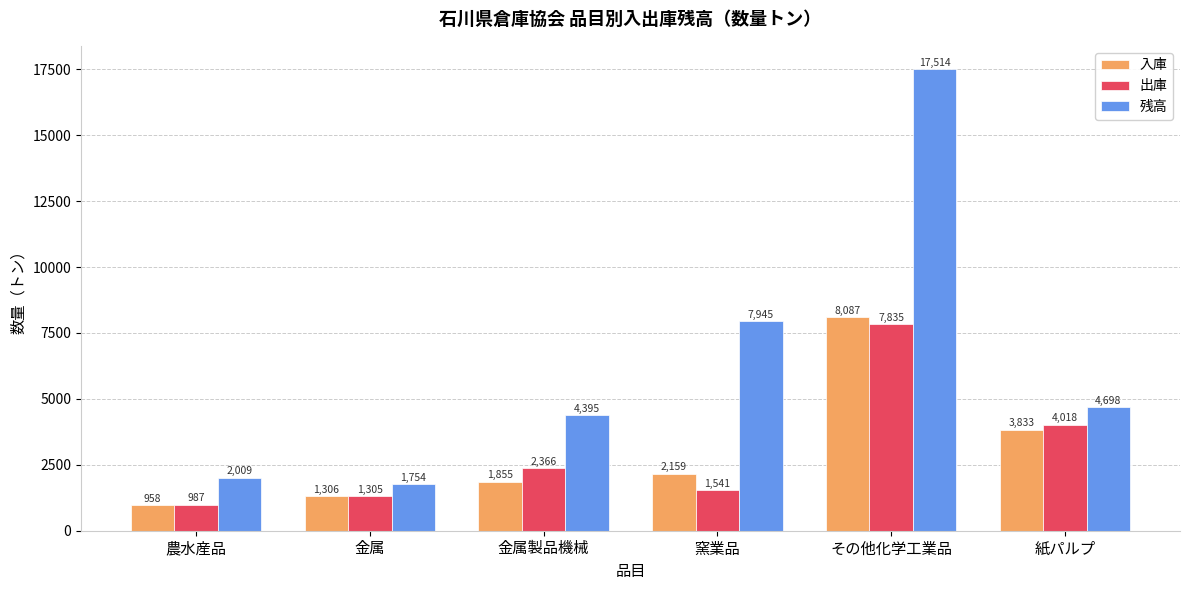

What is the total value across all series at 金属?

4364.2